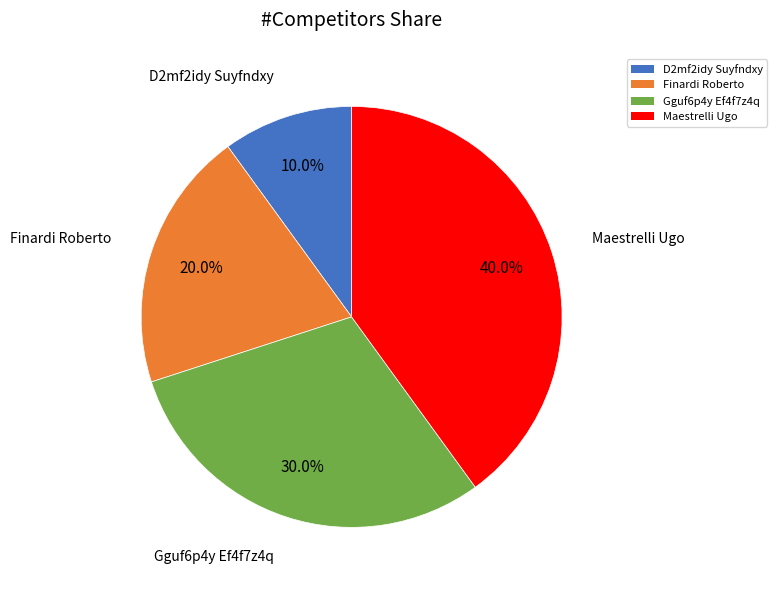

To the nearest percent, what percentage of the pie is D2mf2idy Suyfndxy?

10%